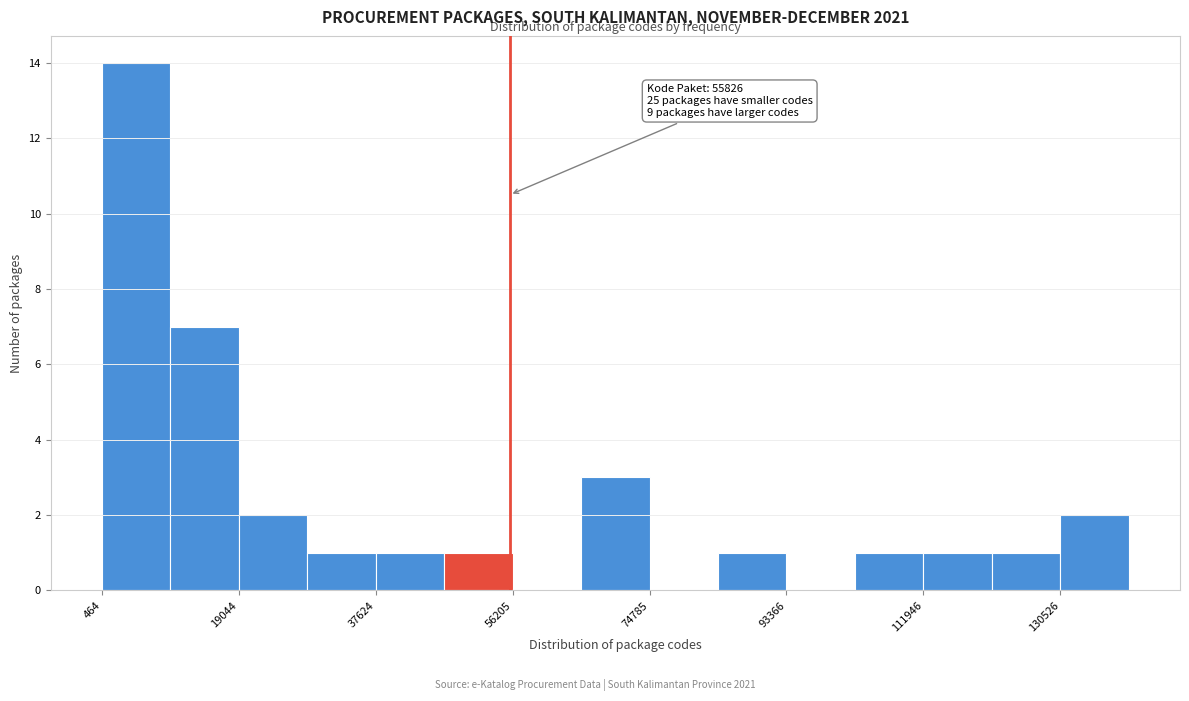

Which range on the x-axis has the tallest bar?

0 to 10000